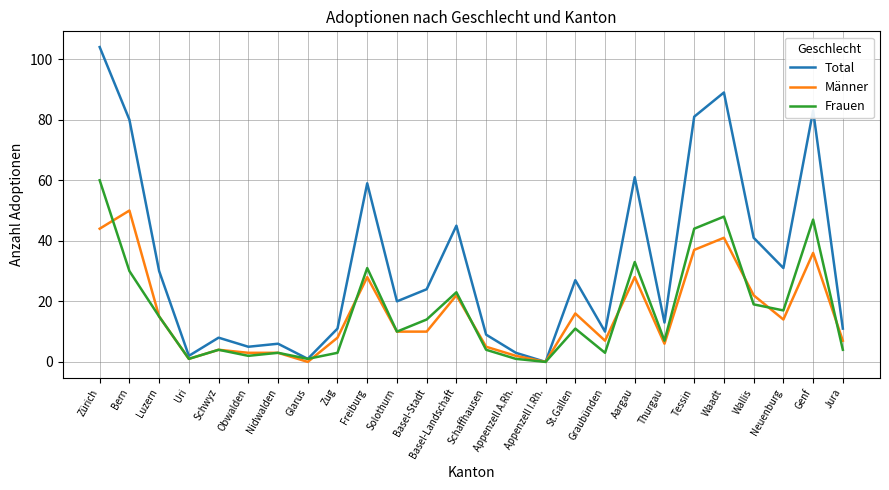

What is the spread (max minus min) of values at Luzern?

15